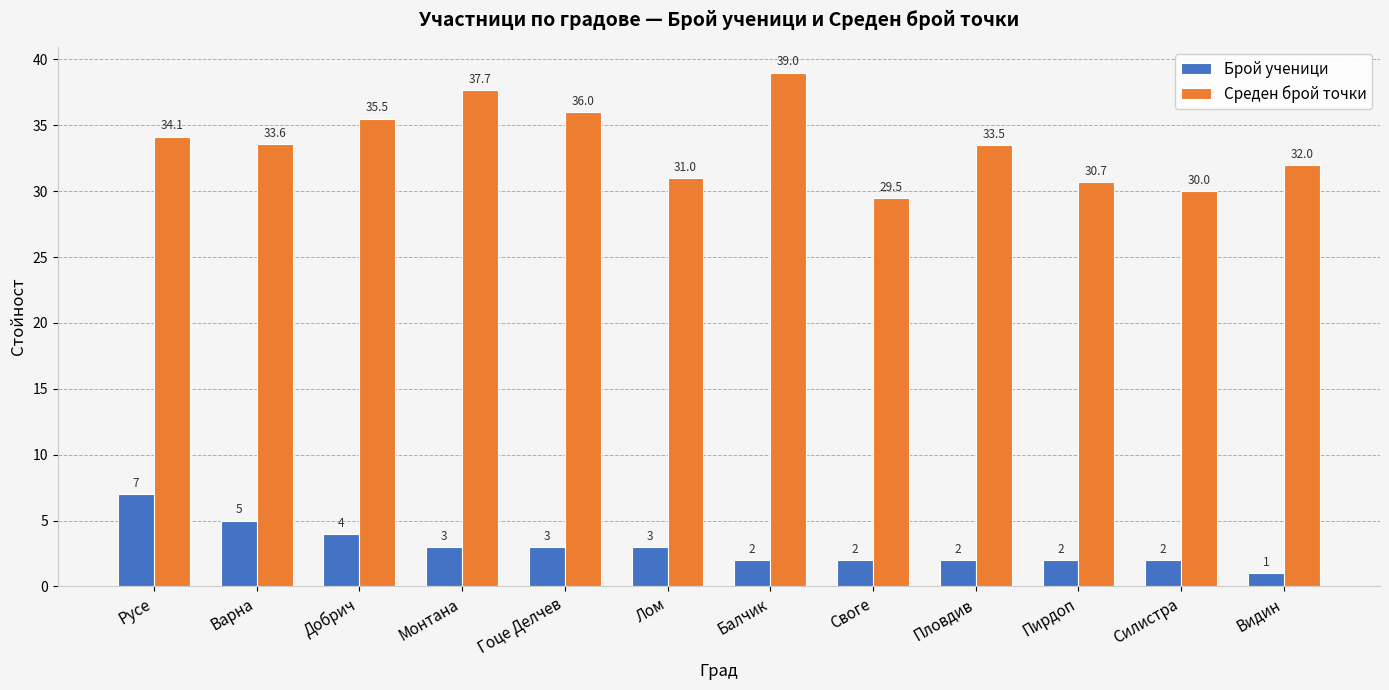

What is the maximum value for Брой ученици?

7.0